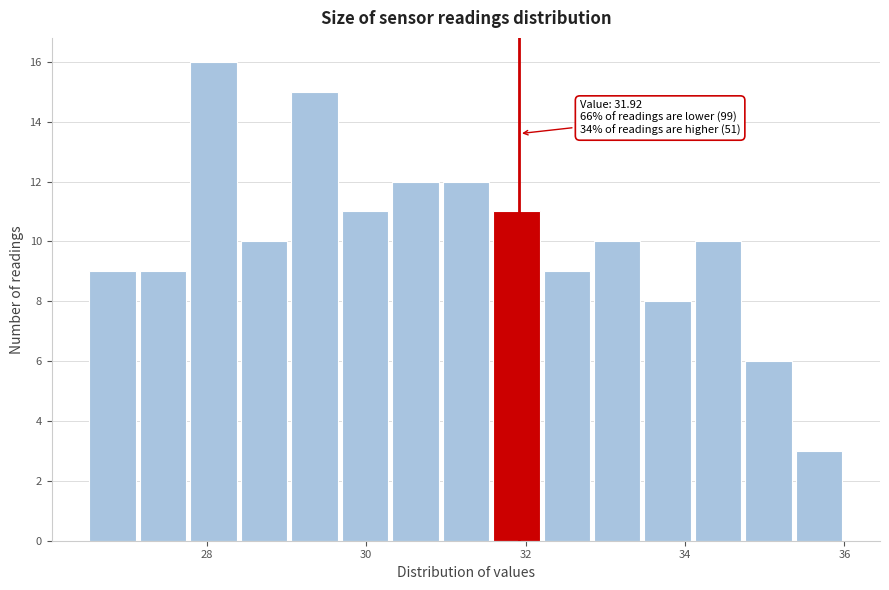

Read against the x-axis, roughly where is the centre of the tallest bar?

28.0